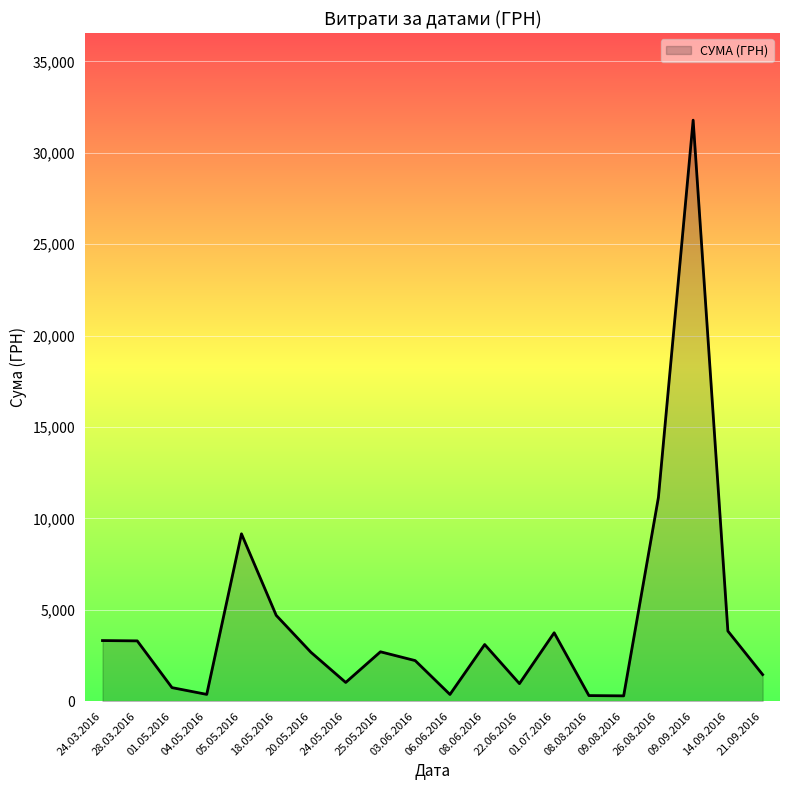

What is the greatest value displayed?

31782.9